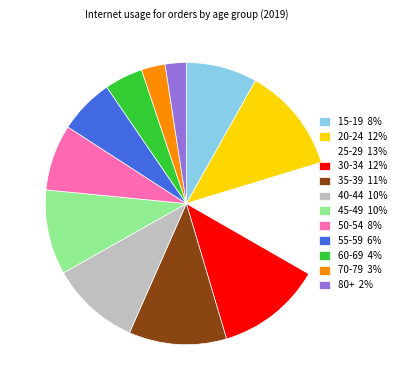

True or false: 30-34 12% accounts for 12% of the total.

True